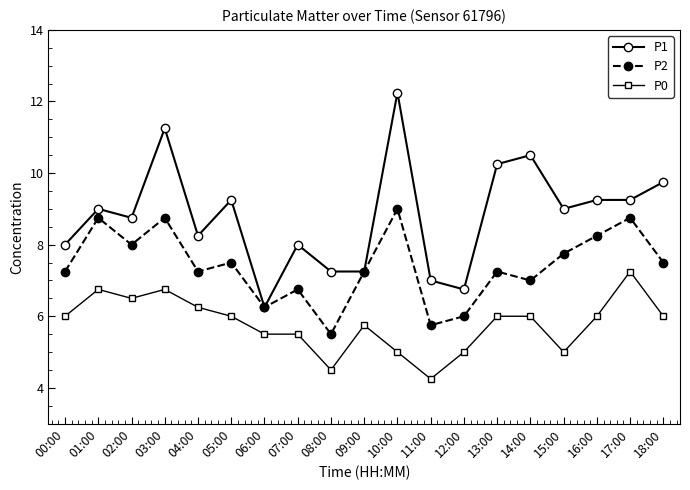

True or false: P0 and P1 intersect in this chart.

False